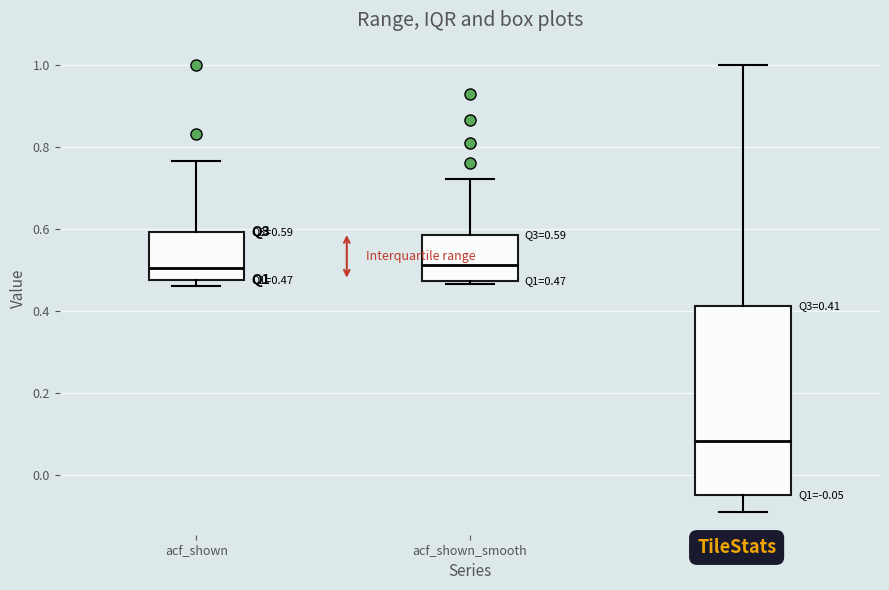

Which box's median line is the lowest?

acf_li